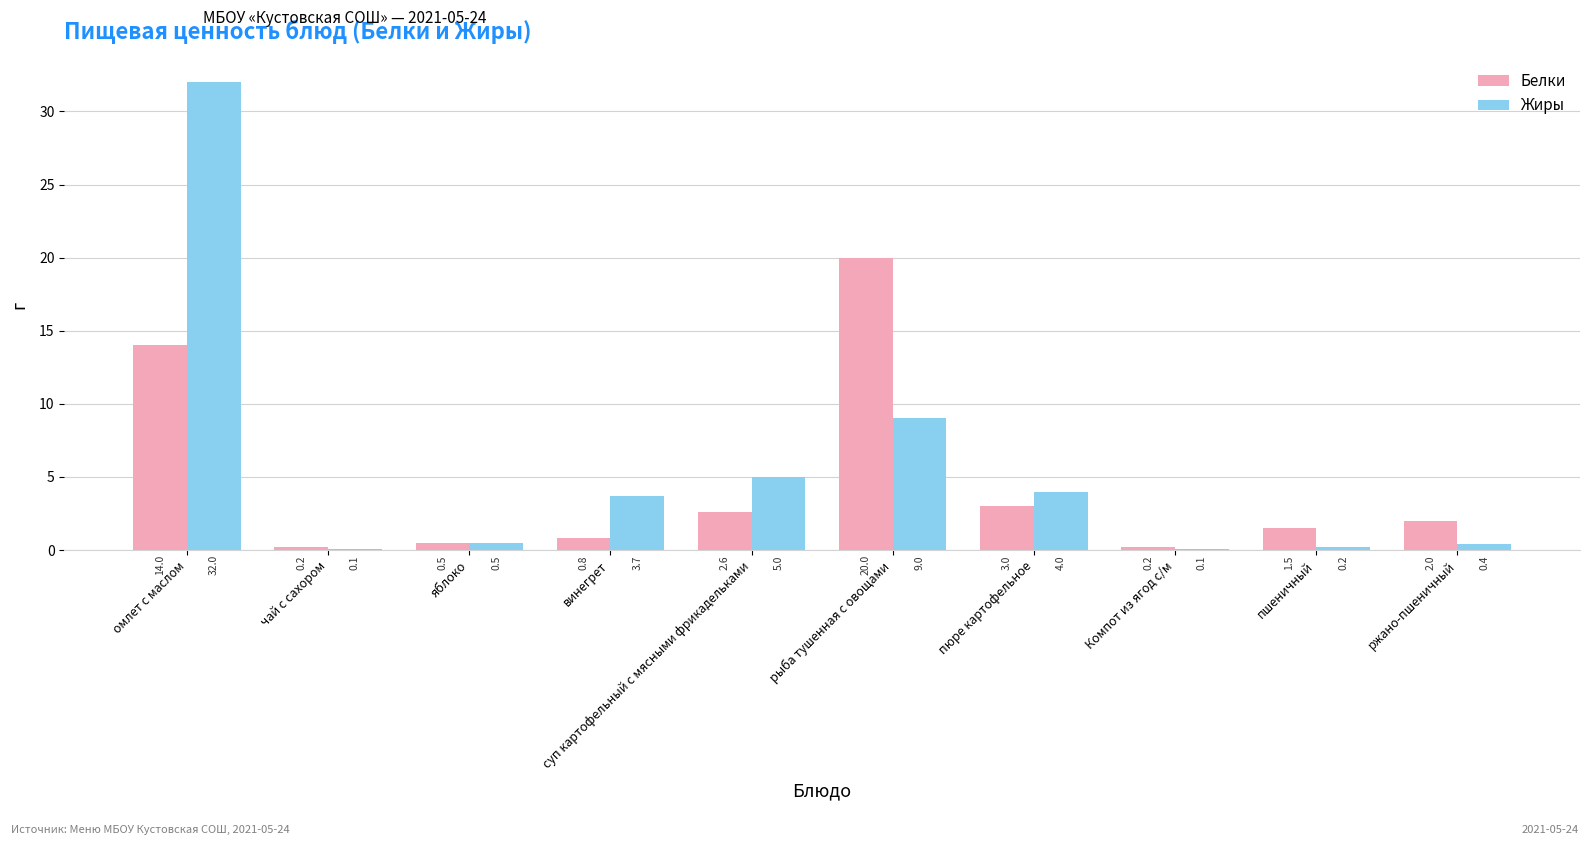

Reading left to right, list all the values displayed in this chart.

Белки: 14.0	0.2	0.5	0.8	2.6	20.0	3.0	0.2	1.5	2.0
Жиры: 32.0	0.1	0.5	3.7	5.0	9.0	4.0	0.1	0.2	0.4